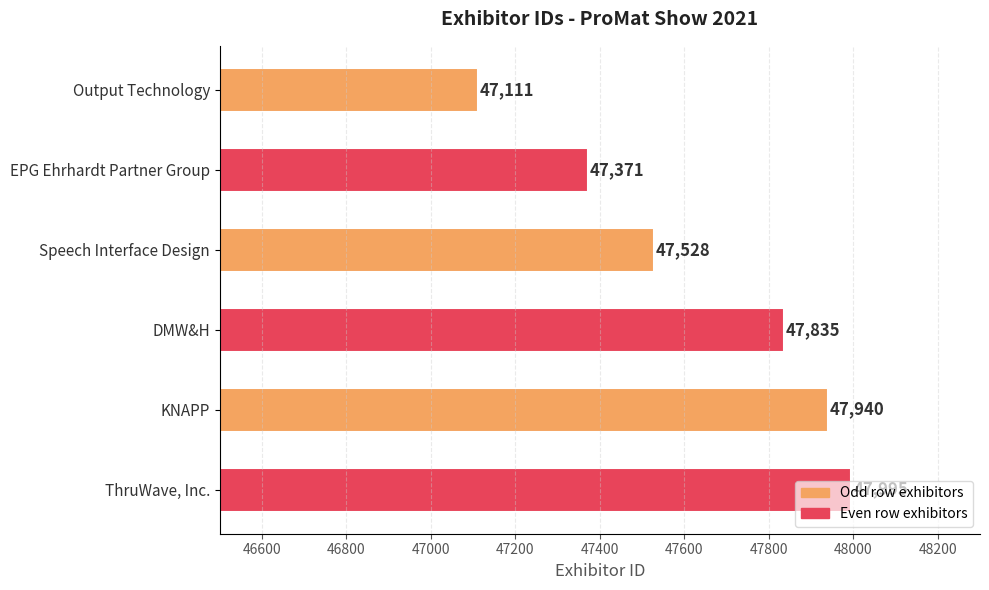

What is the sum of all values?

285780